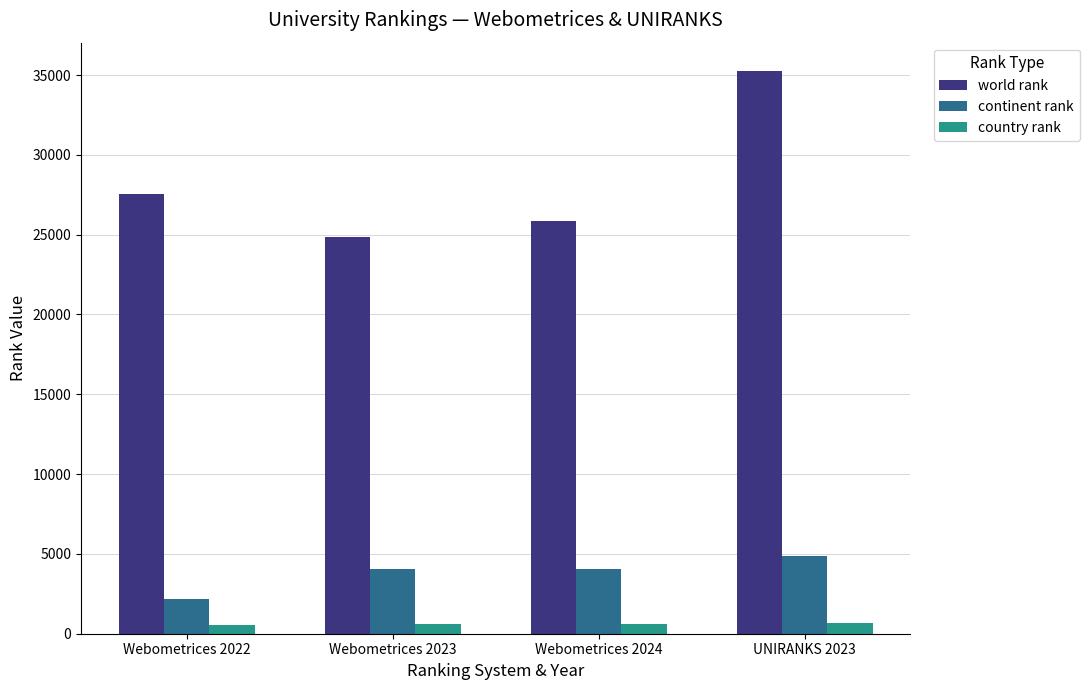

What is the label of the 3rd bar from the left?

Webometrices 2024